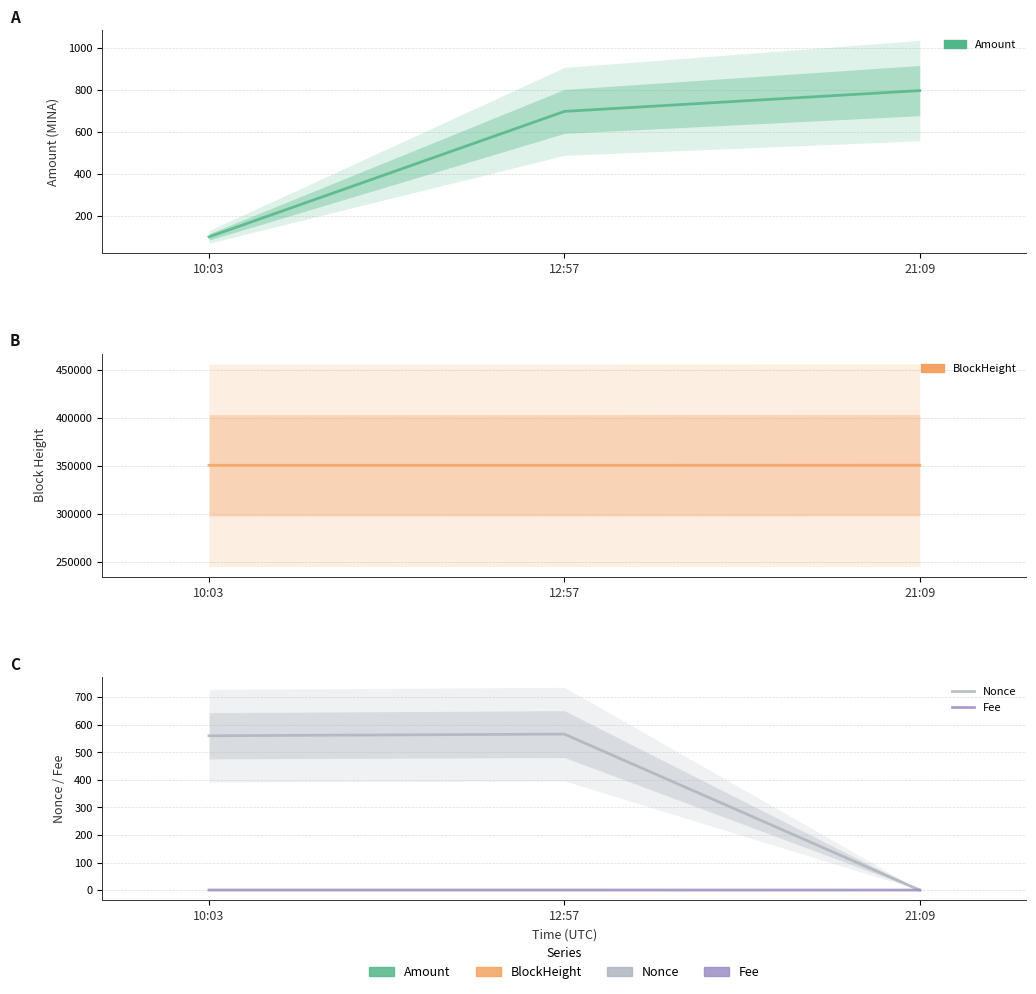

Is it true that Amount equals 1204.1 at 12:57?

False